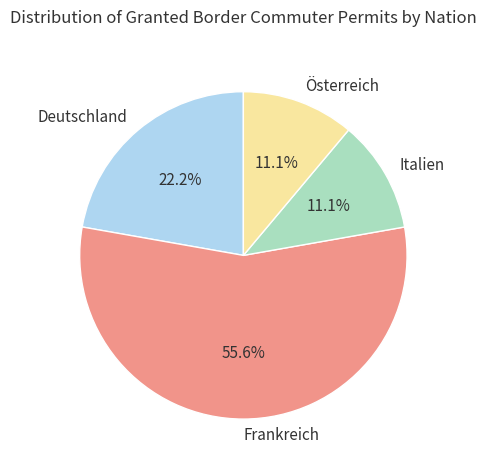

True or false: Deutschland accounts for 22% of the total.

True